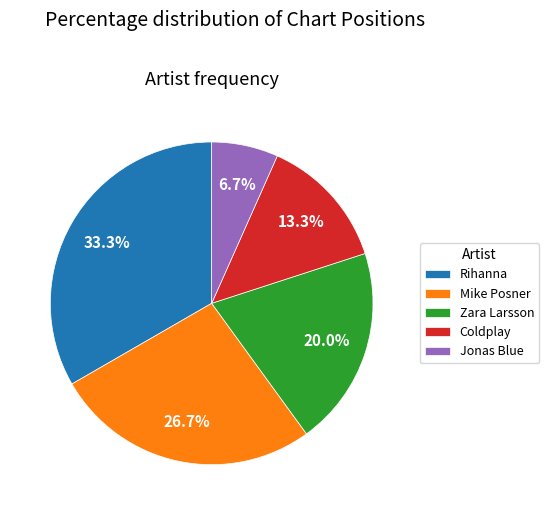

To the nearest percent, what is the average slice percentage?

20%